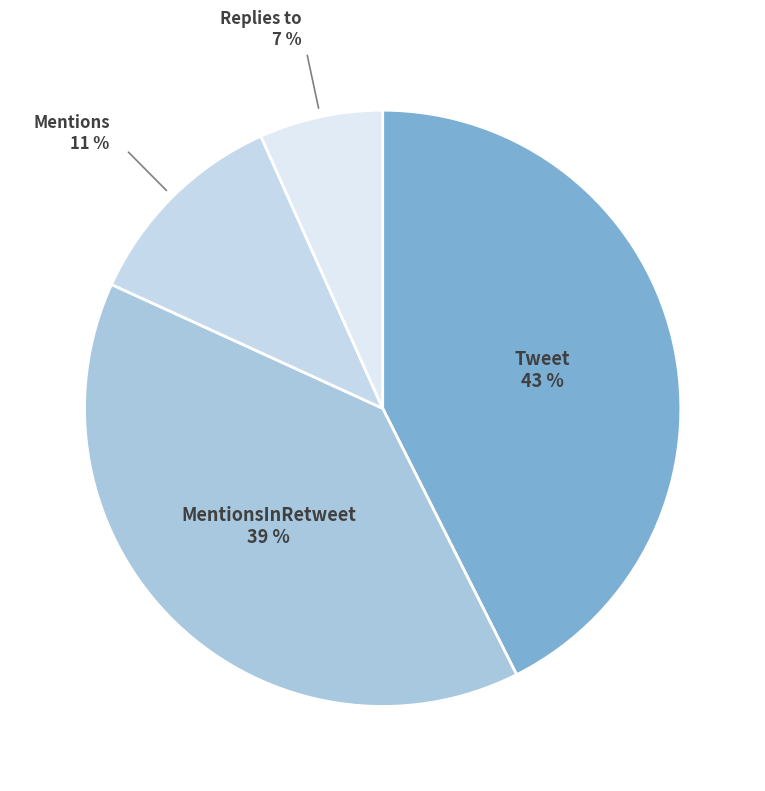

Which has a higher value, Tweet or MentionsInRetweet?

Tweet